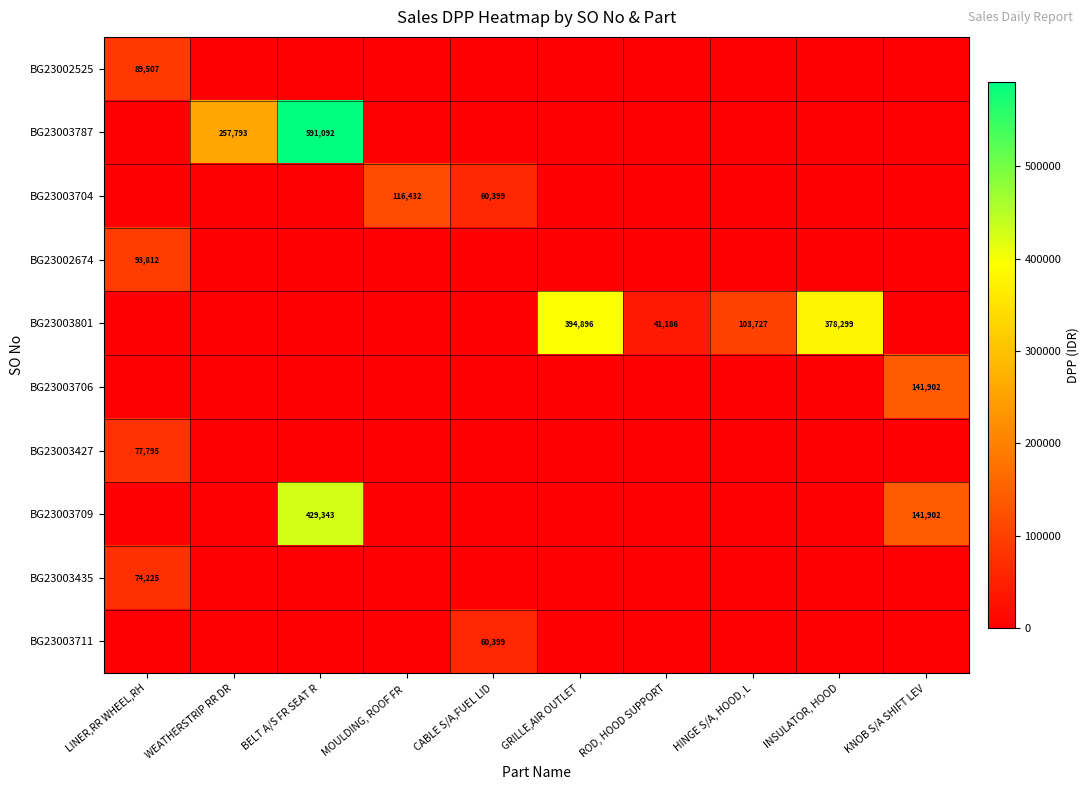

Count the number of data series in this chart.

10